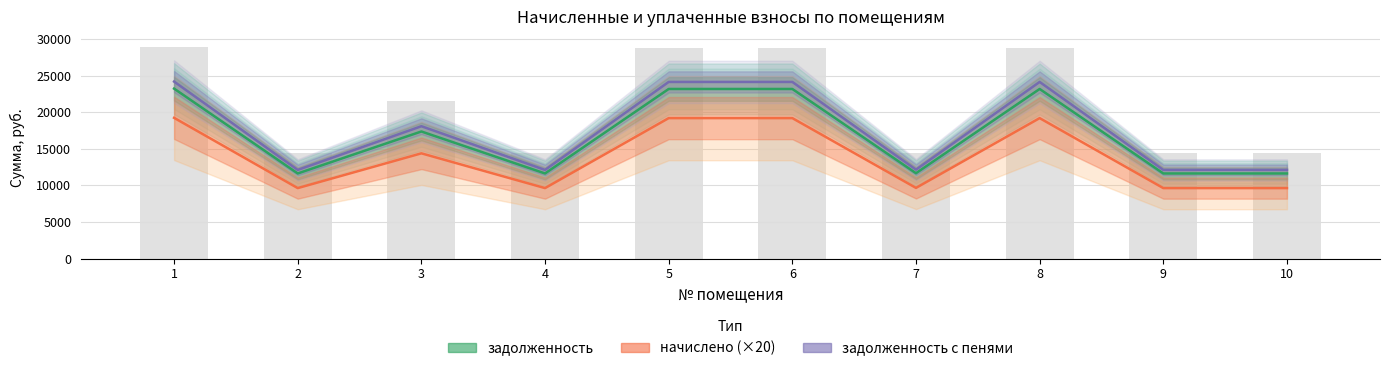

What is the sum of all начислено (×20) values?

139363.2